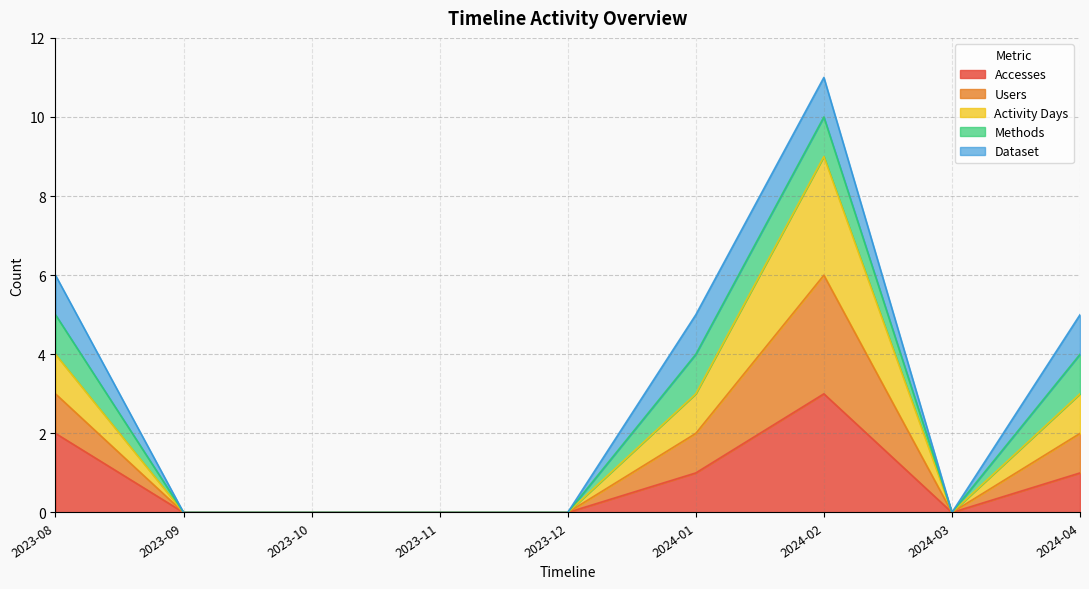

Which series has the largest range (max minus min)?

Users